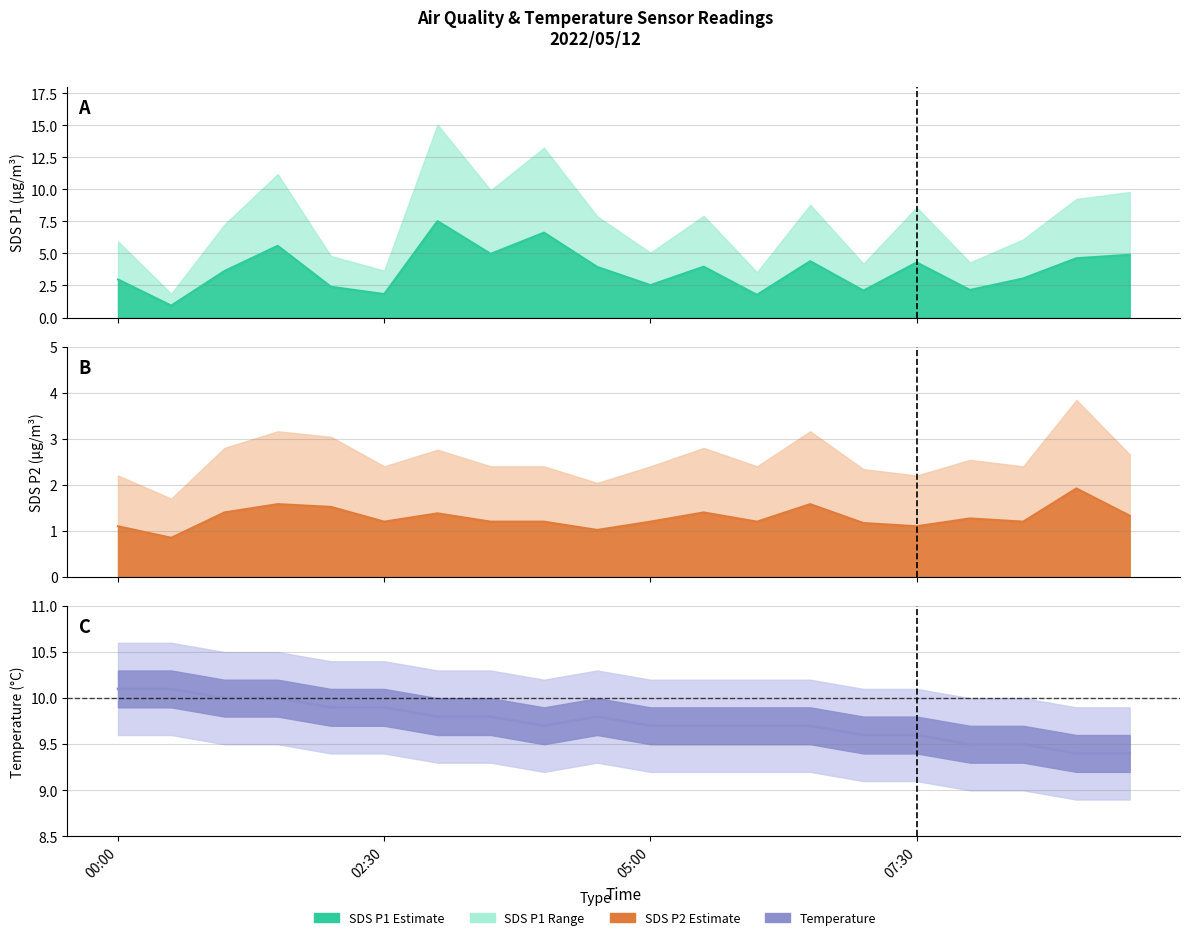

What is the total value across all series at 00:00?

14.2